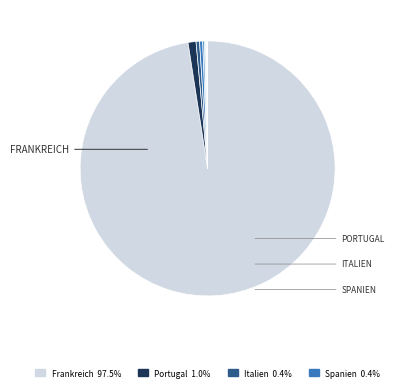

What is the largest slice in the pie chart?

Frankreich